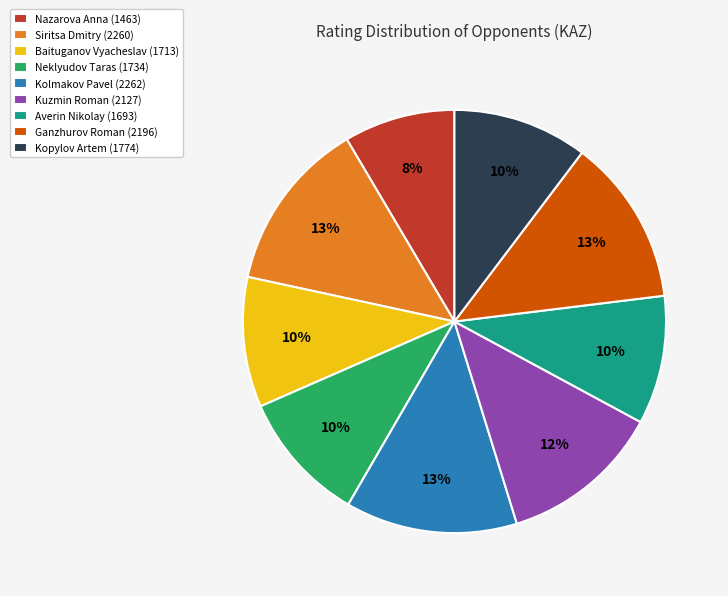

Approximately how many times larger is the value at Neklyudov Taras (1734) compared to Baituganov Vyacheslav (1713)?

1.0